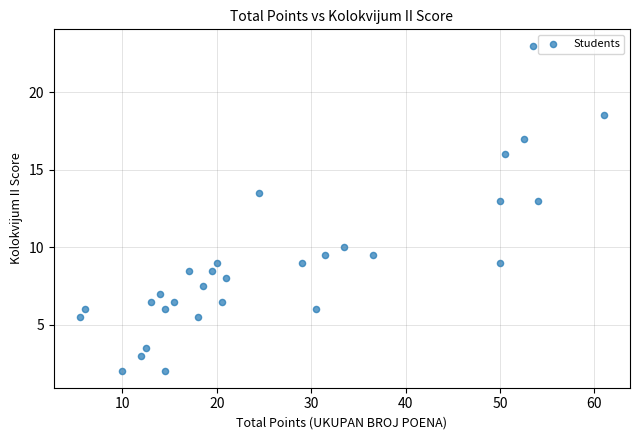

What is the range of X values (max minus min)?

55.5